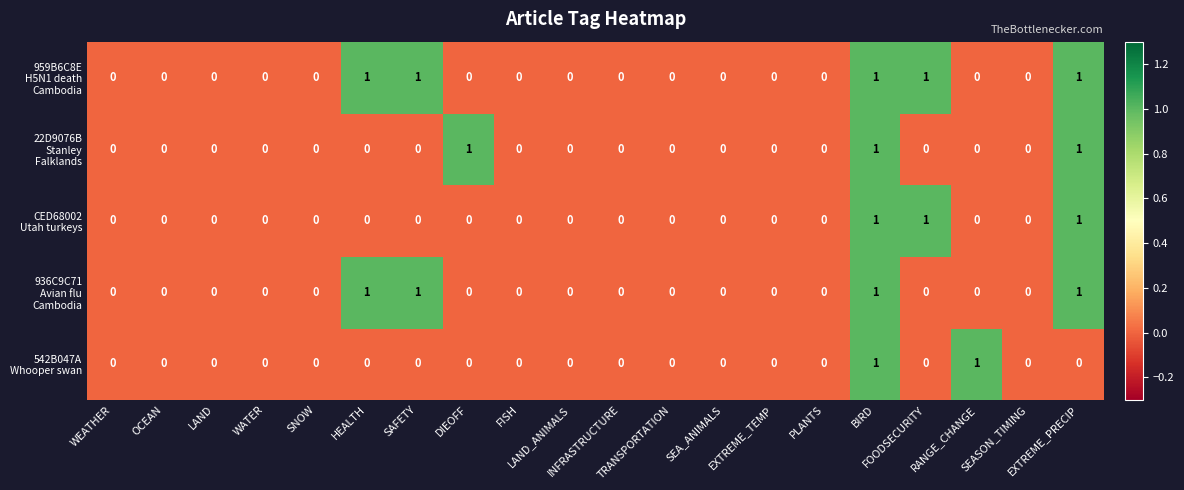

How many data points does each series have?

20